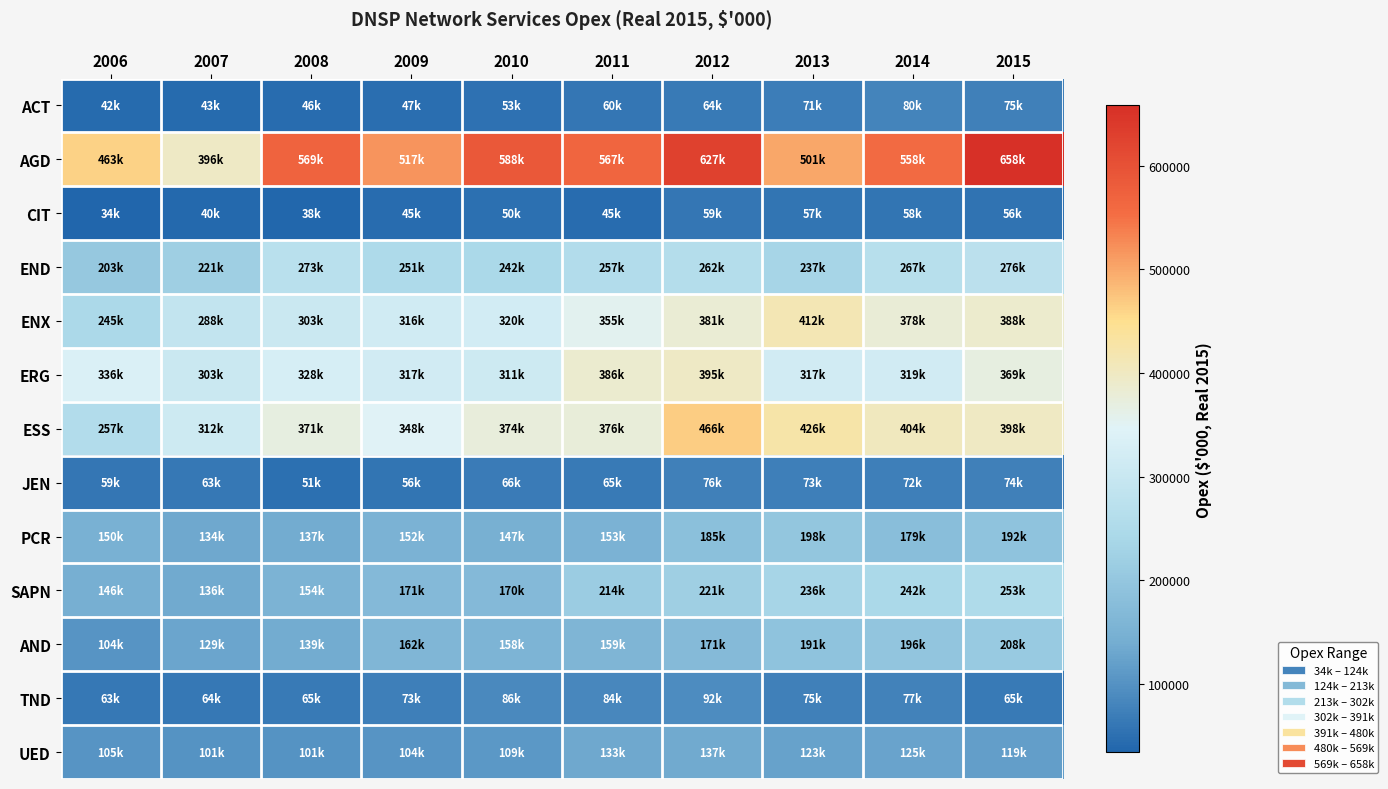

What is the difference between the highest and lowest values at 2010?

537691.1